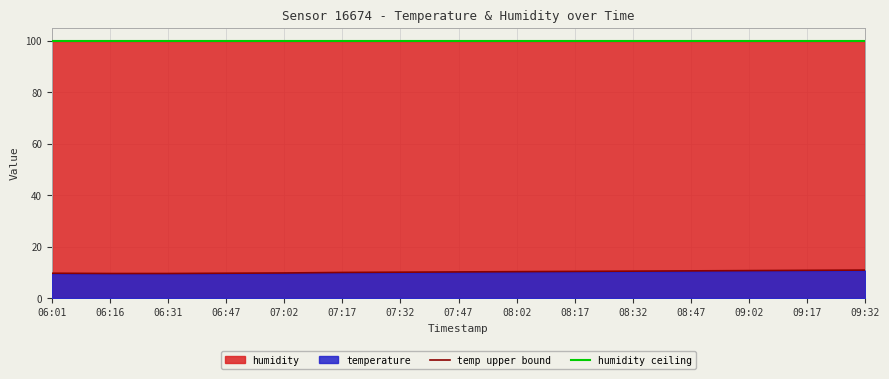

At which label does temp upper bound reach its peak?

09:32